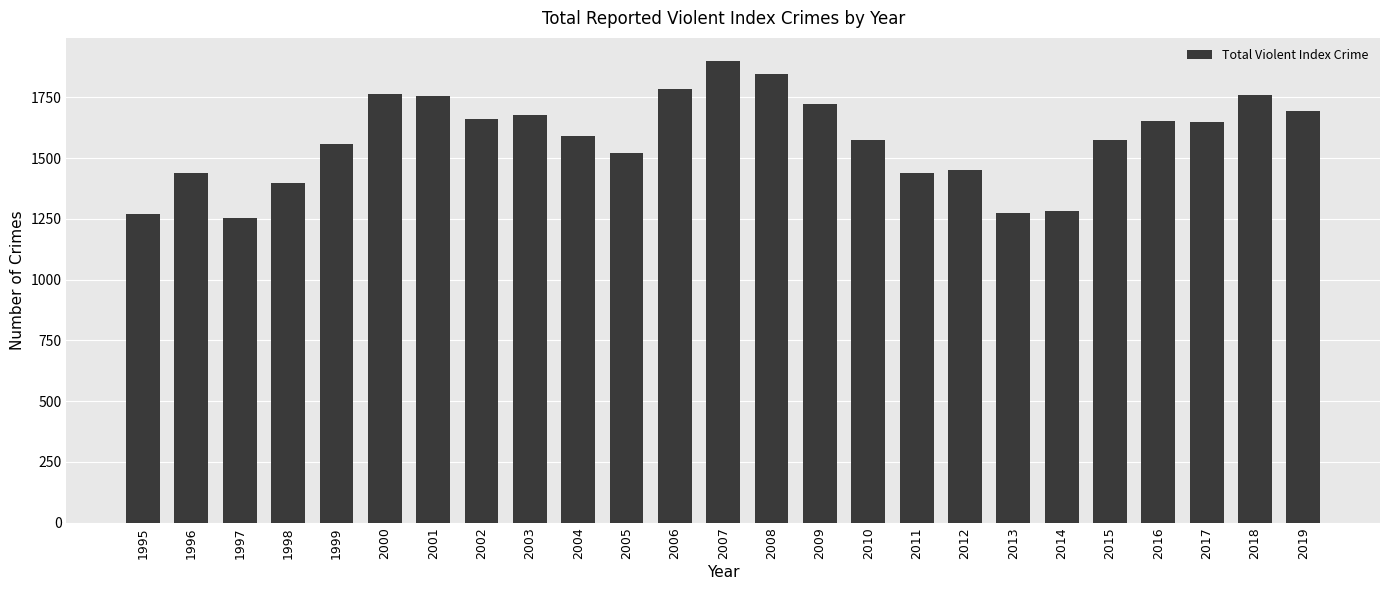

What is the change in value from 2005 to 2014?

-242